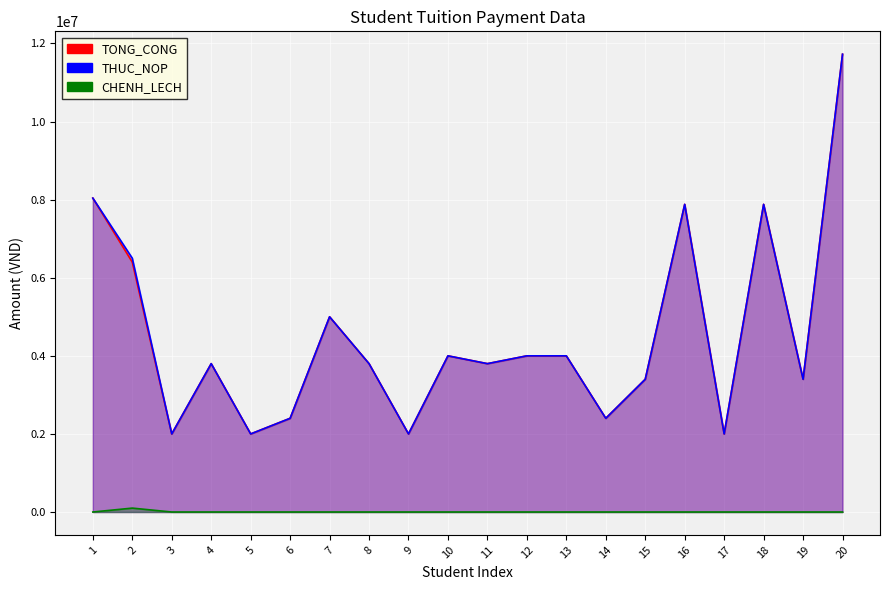

At which category does TONG_CONG reach its first local peak?

4